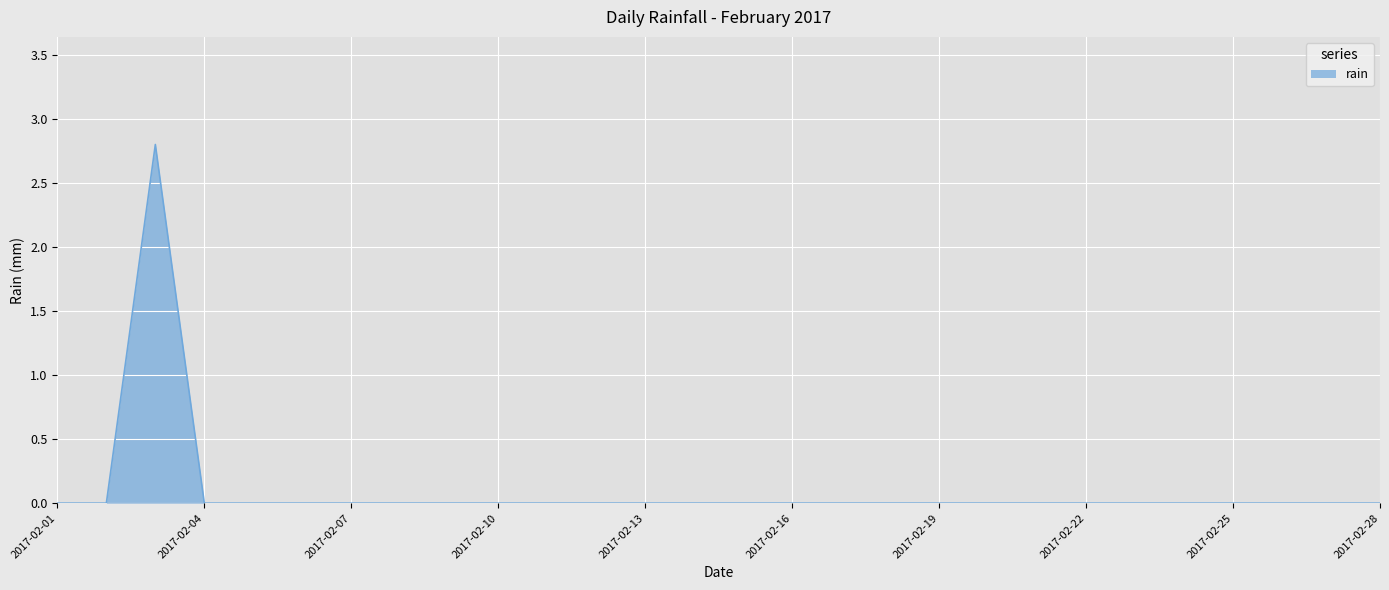

What is the maximum value shown in the chart?

2.8